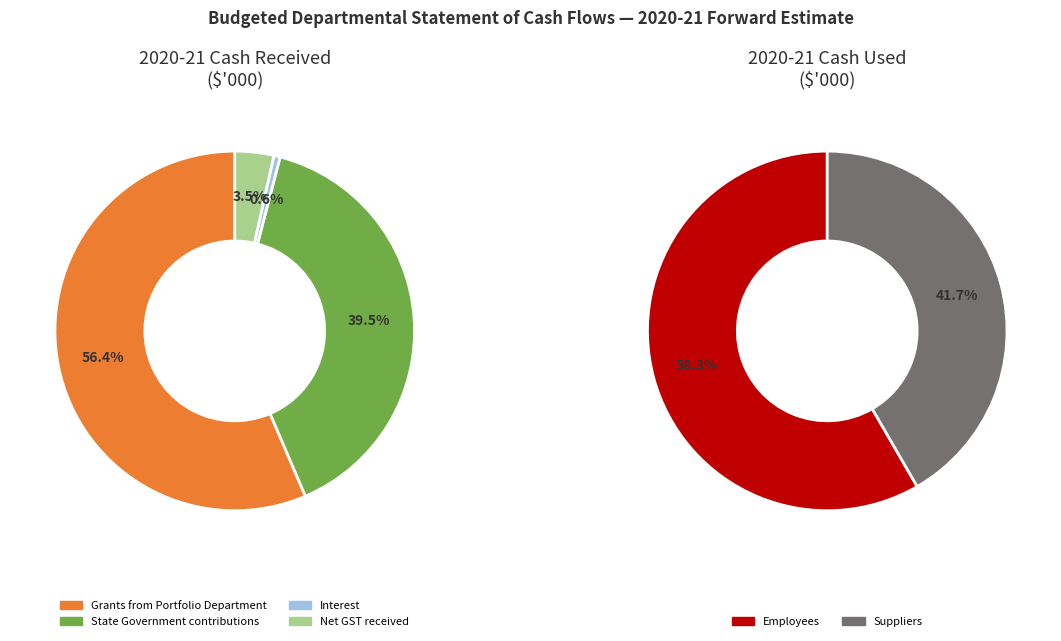

Which slice is the largest?

Employees